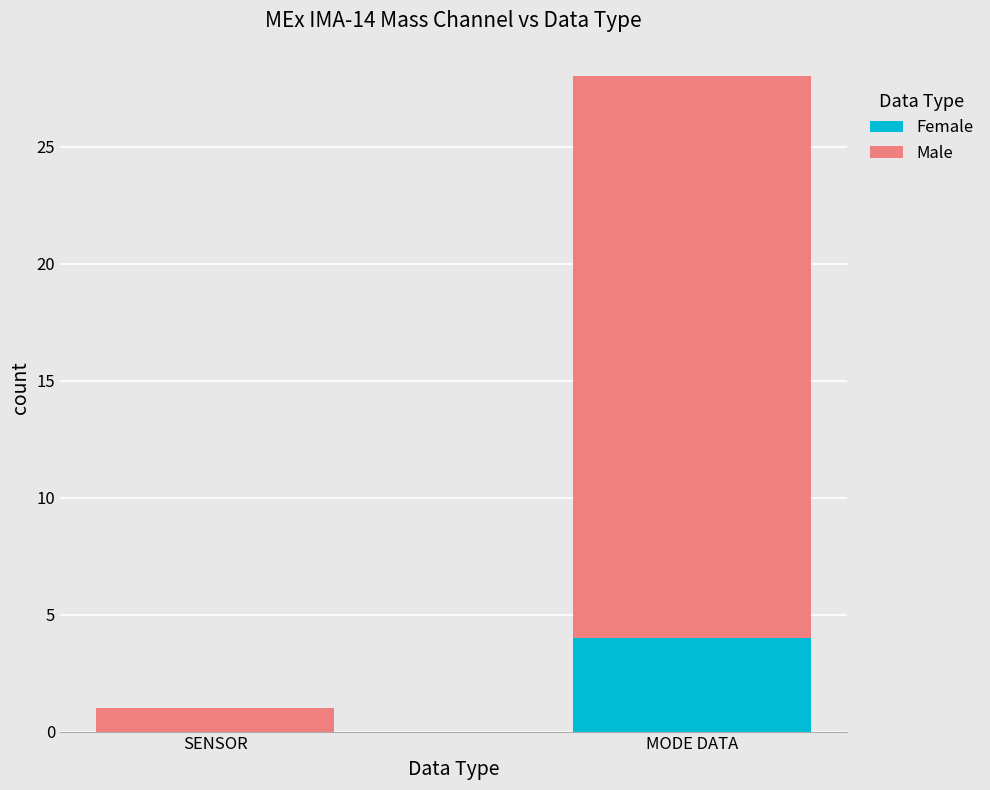

How many categories are shown in the chart?

2